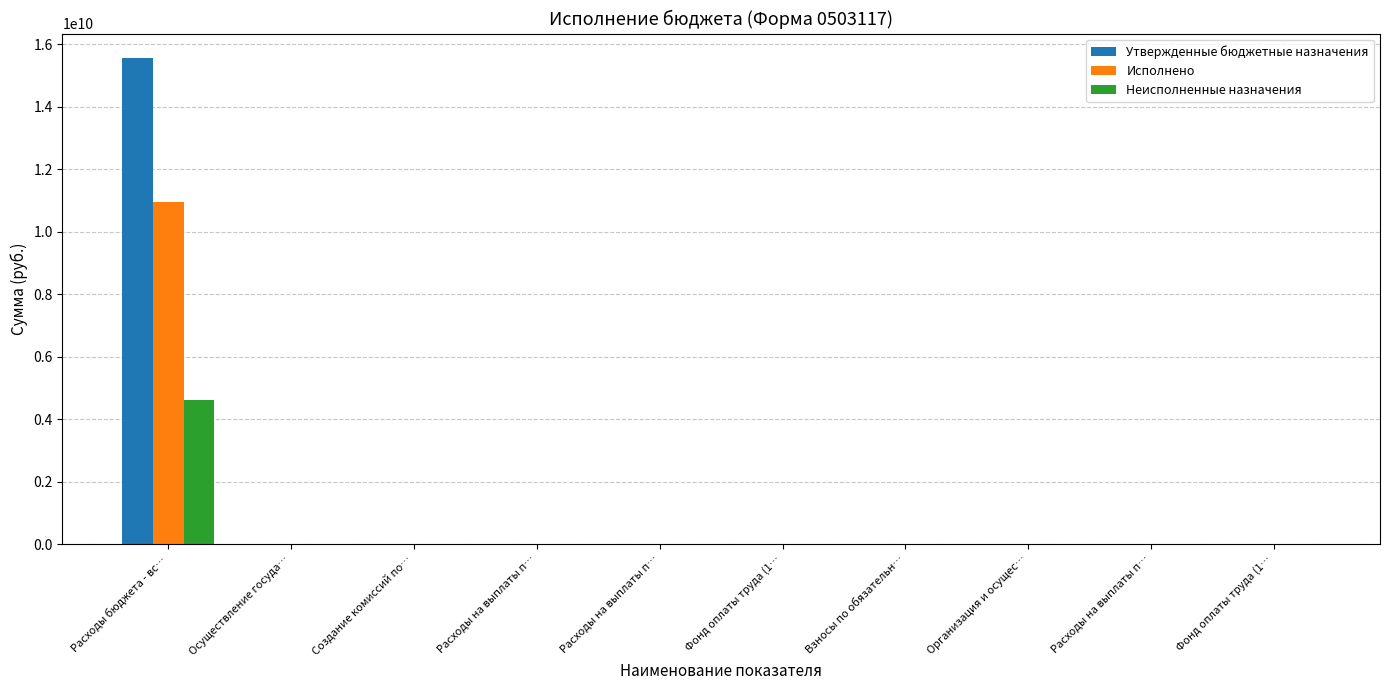

What is the difference between the Неисполненные назначения values at Расходы на выплаты п… and Создание комиссий по…?

3653.0